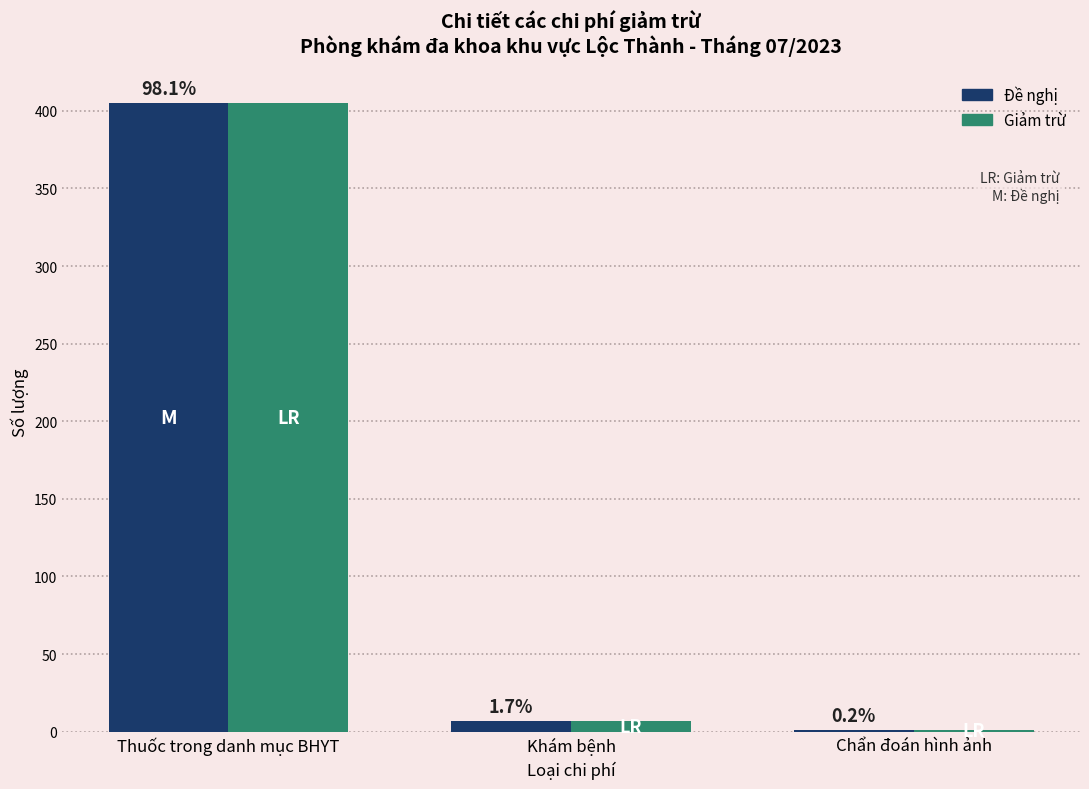

What is the value of the Đề nghị bar at the 2nd from the left?

7